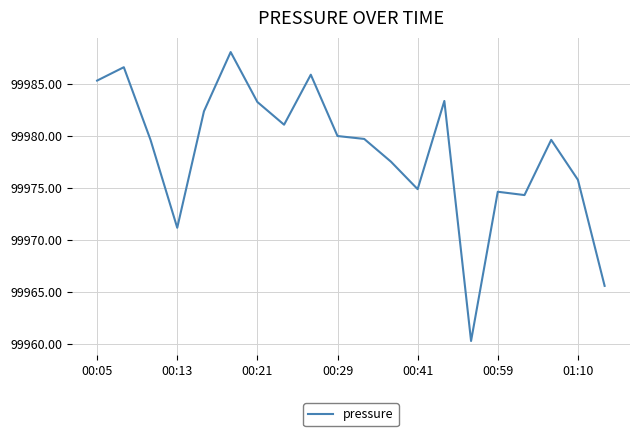

What is the greatest value displayed?

99988.1